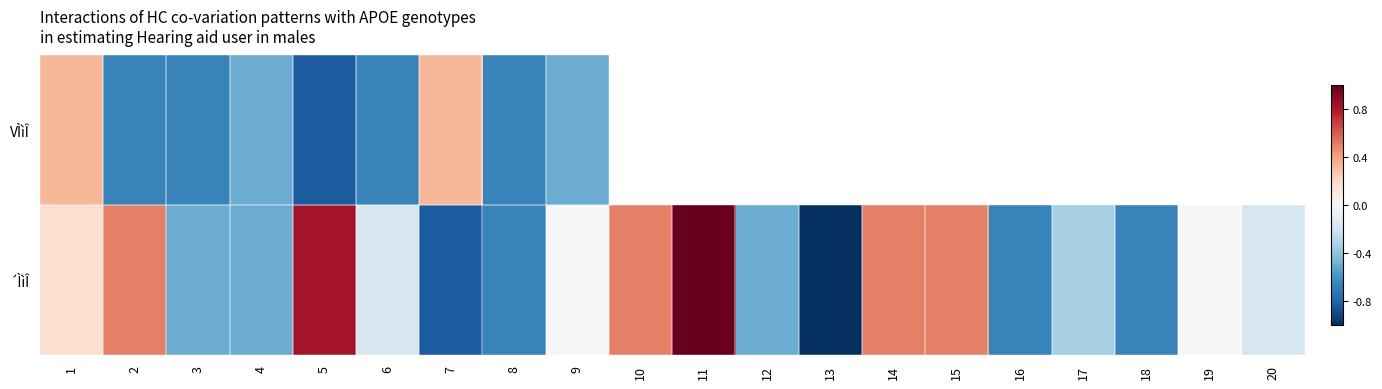

What is the sum of all ´ÌìÎ values?

-2.0